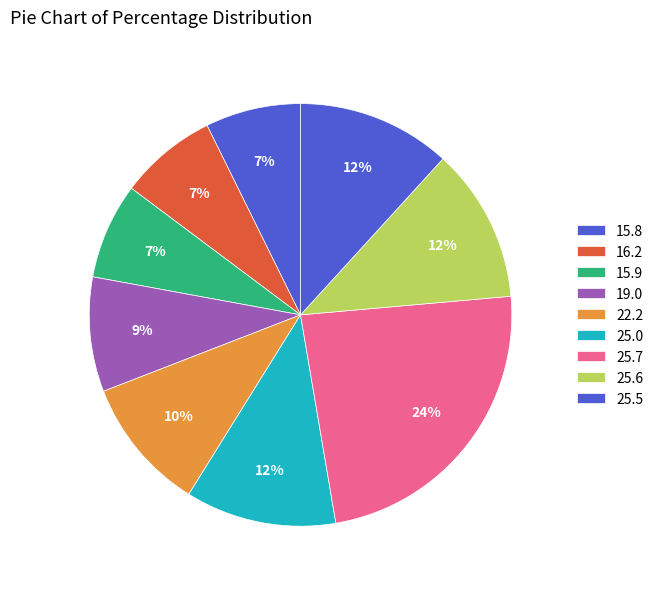

Combined, what portion of the pie is 25.5 and 19.0?

20.5%